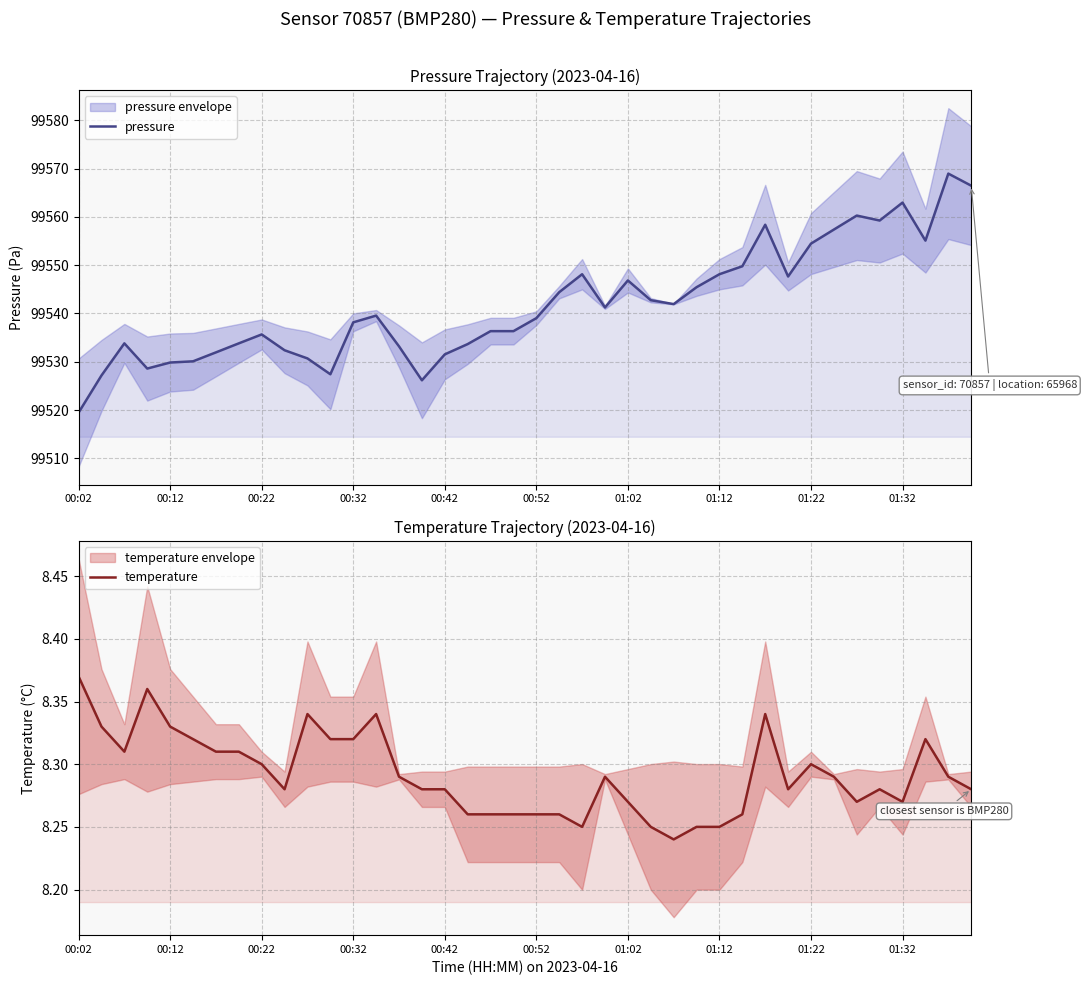

At 26, list the series in order from smallest to largest.

temperature, pressure